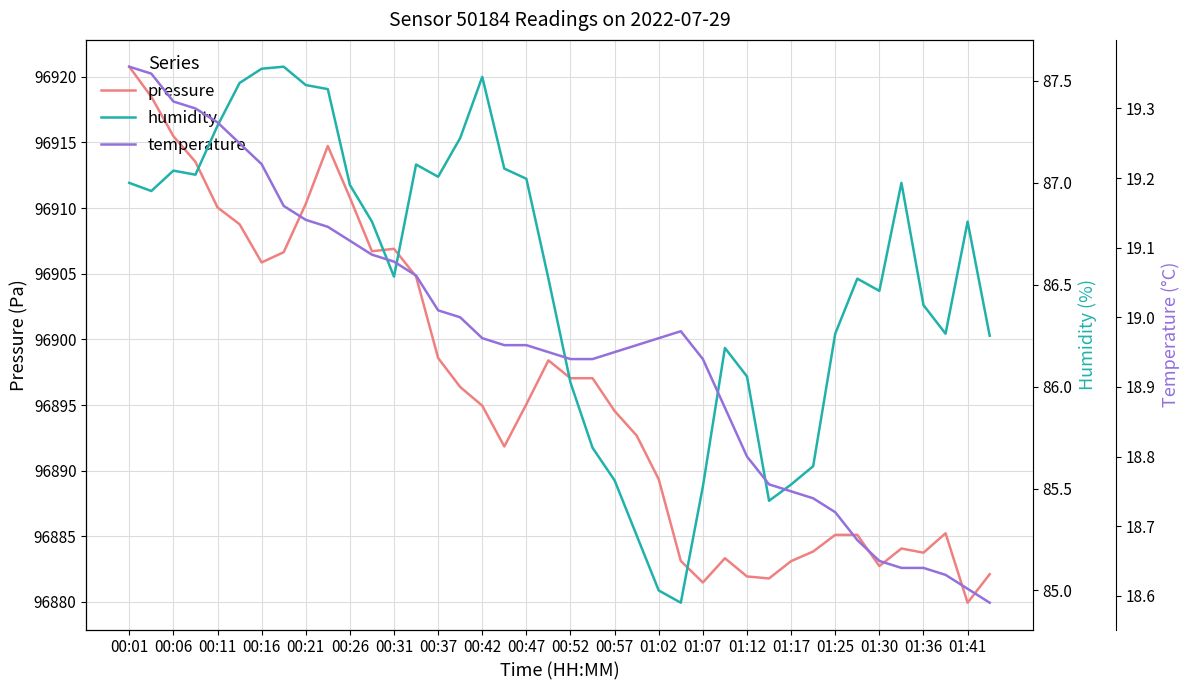

Which category has the lowest value in the pressure series?

01:41